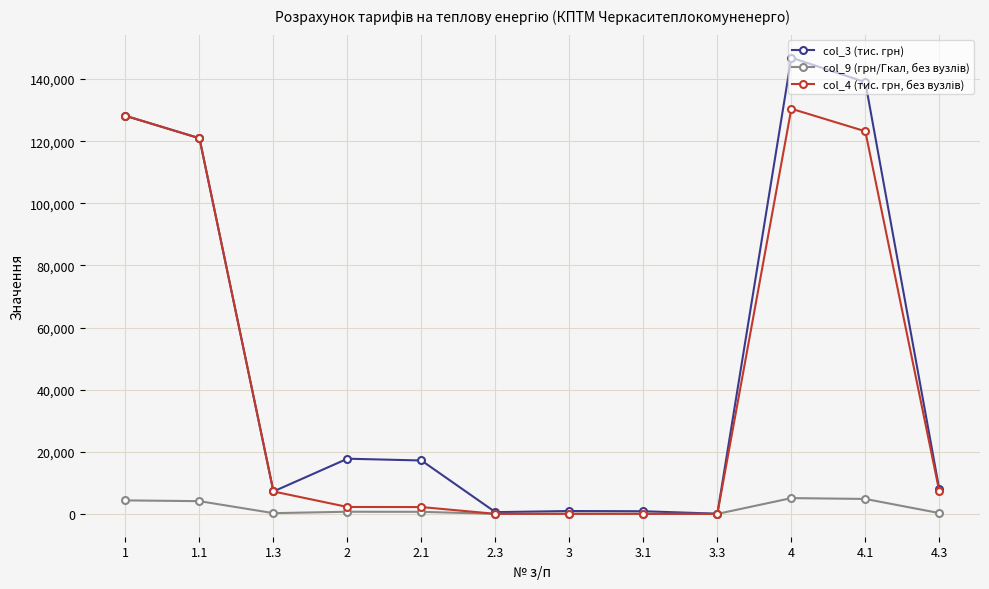

At how many categories does at least one series exceed 39482?

4